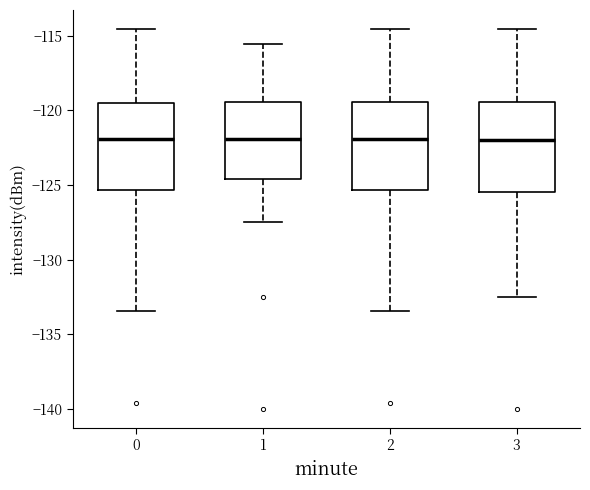

Reading left to right, transcribe this box plot: for each box, give where its median line is, the range the box spans, and where its two whiskers end, as read against the y-axis. The values are not printed on the chart, so give them approximately, as read against the axis.

0: median -122.0, box -125.5 to -119.5, whiskers -133.5 to -114.5
1: median -122.0, box -124.5 to -119.5, whiskers -127.5 to -115.5
2: median -122.0, box -125.5 to -119.5, whiskers -133.5 to -114.5
3: median -122.0, box -125.5 to -119.5, whiskers -132.5 to -114.5